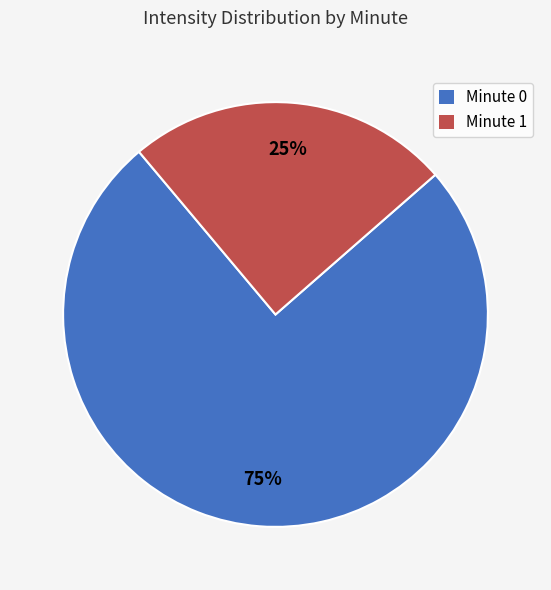

To the nearest percent, what portion does Minute 1 represent?

25%